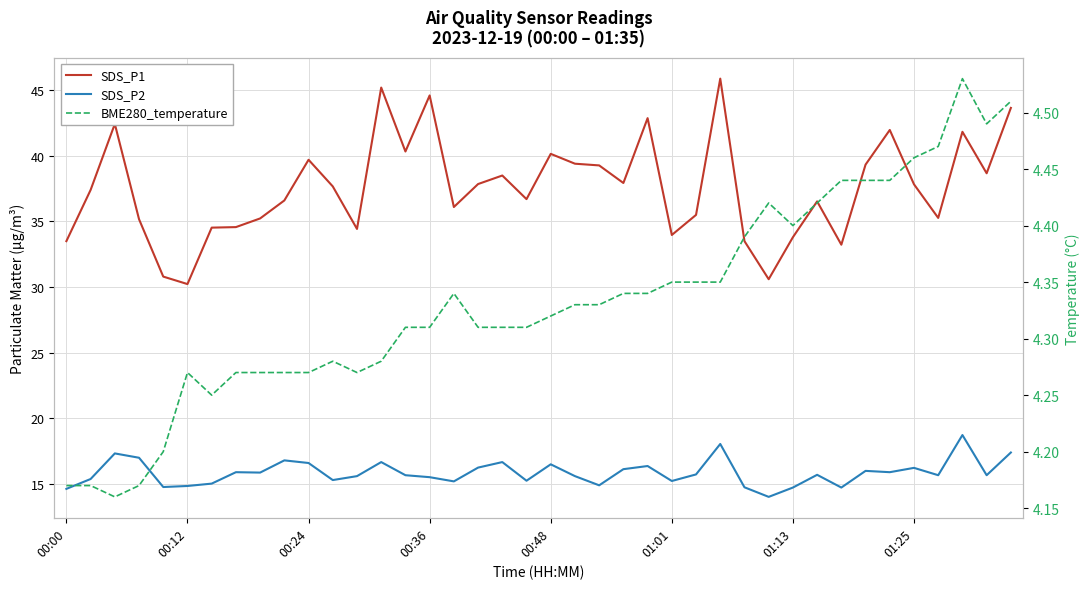

What are all the series names shown in the legend?

SDS_P1, SDS_P2, BME280_temperature